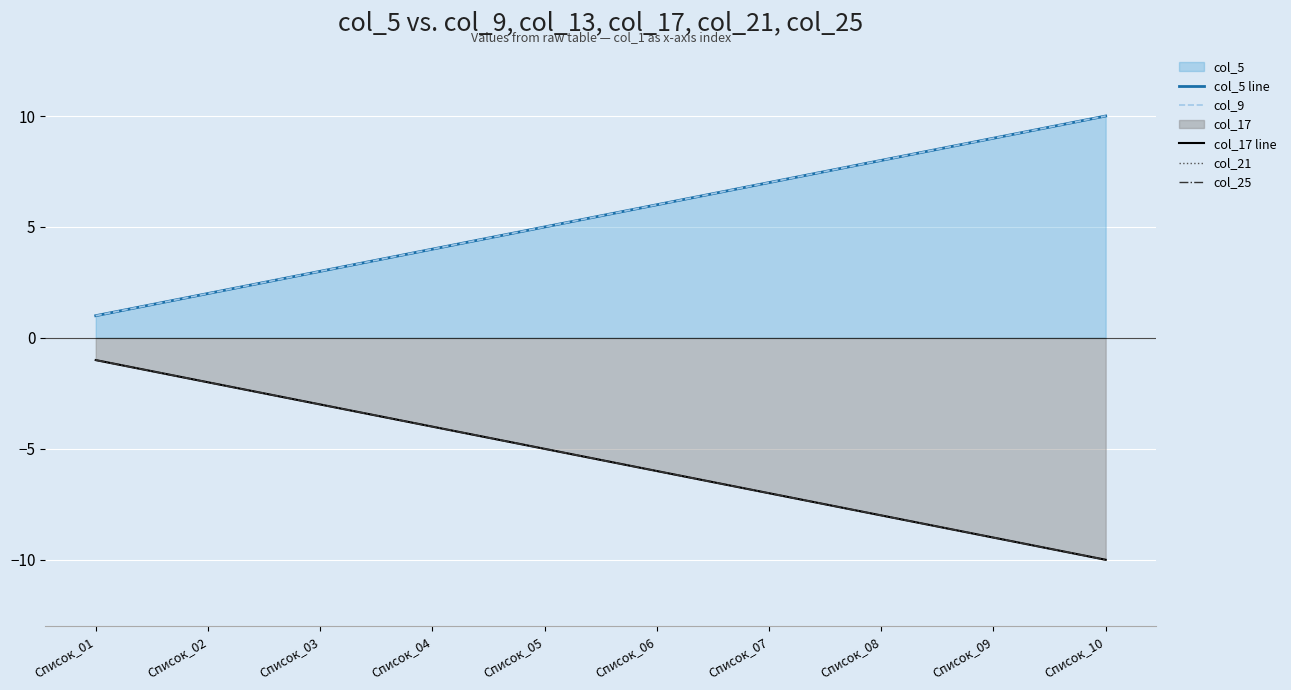

At which label is col_21 closest to -5?

Список_05